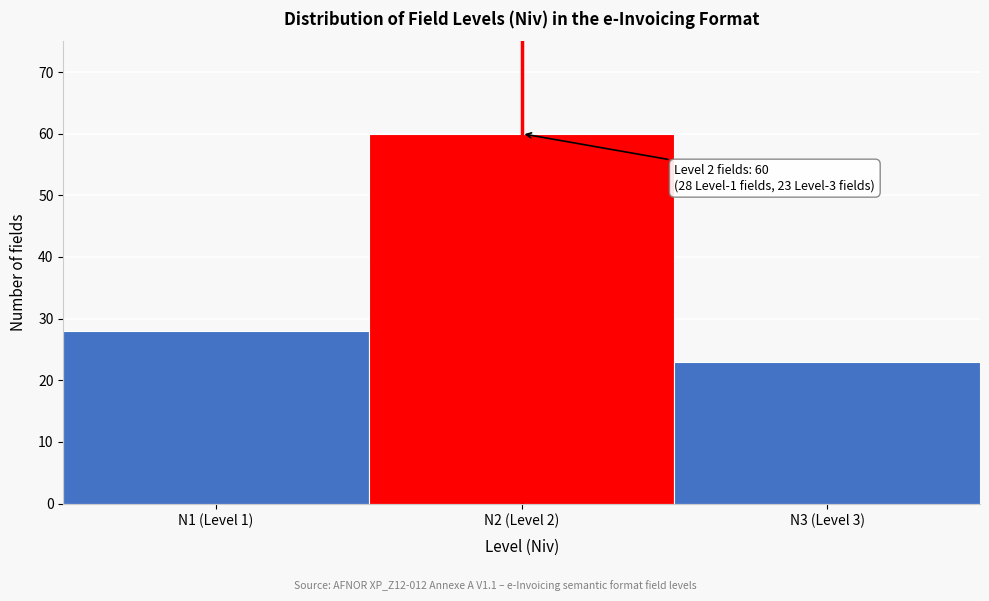

Reading left to right, list all the values displayed in this chart.

28	60	23